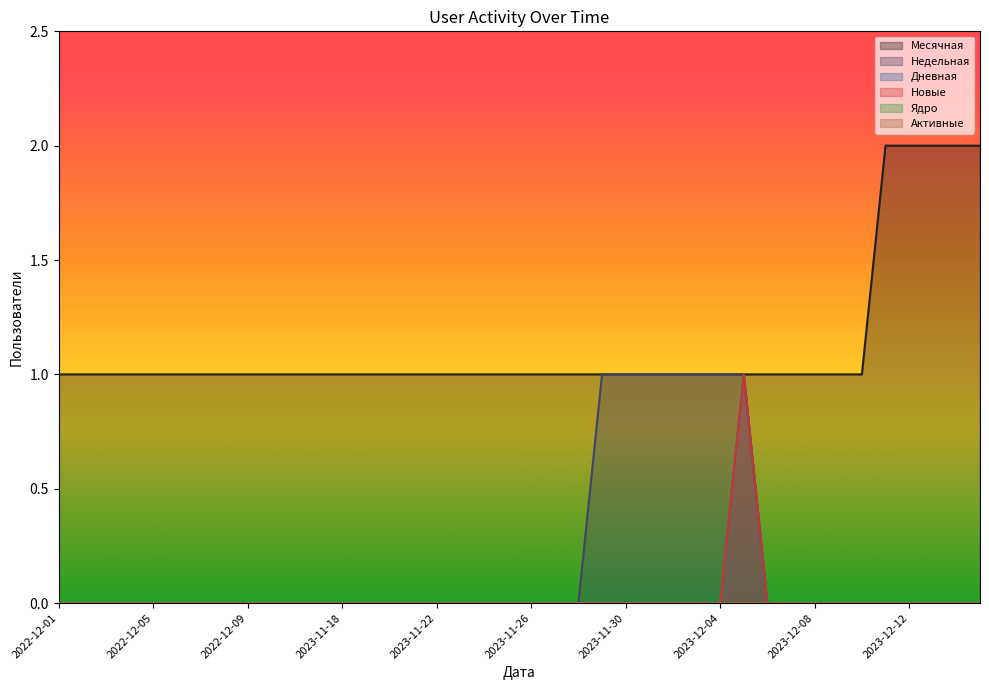

Rank the categories by Недельная value from lowest to highest.

2022-12-01, 2022-12-02, 2022-12-03, 2022-12-04, 2022-12-05, 2022-12-06, 2022-12-07, 2022-12-08, 2022-12-09, 2022-12-10, 2023-11-16, 2023-11-17, 2023-11-18, 2023-11-19, 2023-11-20, 2023-11-21, 2023-11-22, 2023-11-23, 2023-11-24, 2023-11-25, 2023-11-26, 2023-11-27, 2023-11-28, 2023-12-06, 2023-12-07, 2023-12-08, 2023-12-09, 2023-12-10, 2023-12-11, 2023-12-12, 2023-12-13, 2023-12-14, 2023-12-15, 2023-11-29, 2023-11-30, 2023-12-01, 2023-12-02, 2023-12-03, 2023-12-04, 2023-12-05